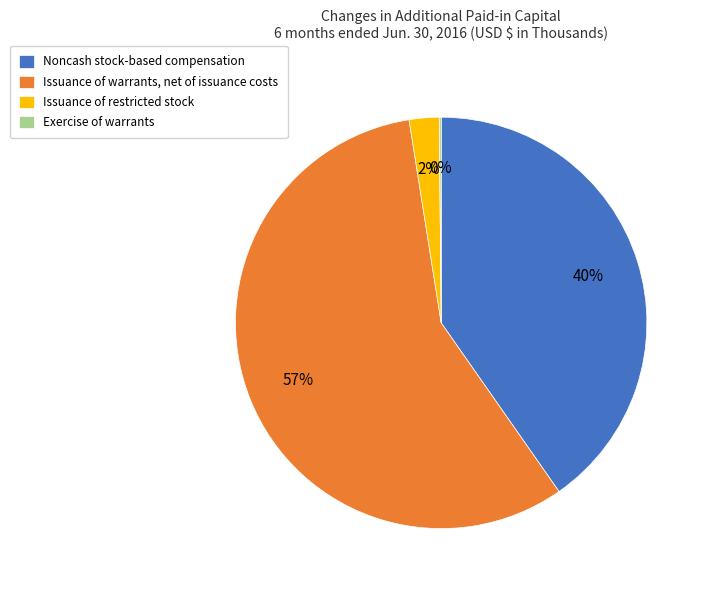

True or false: Issuance of restricted stock accounts for 14% of the total.

False